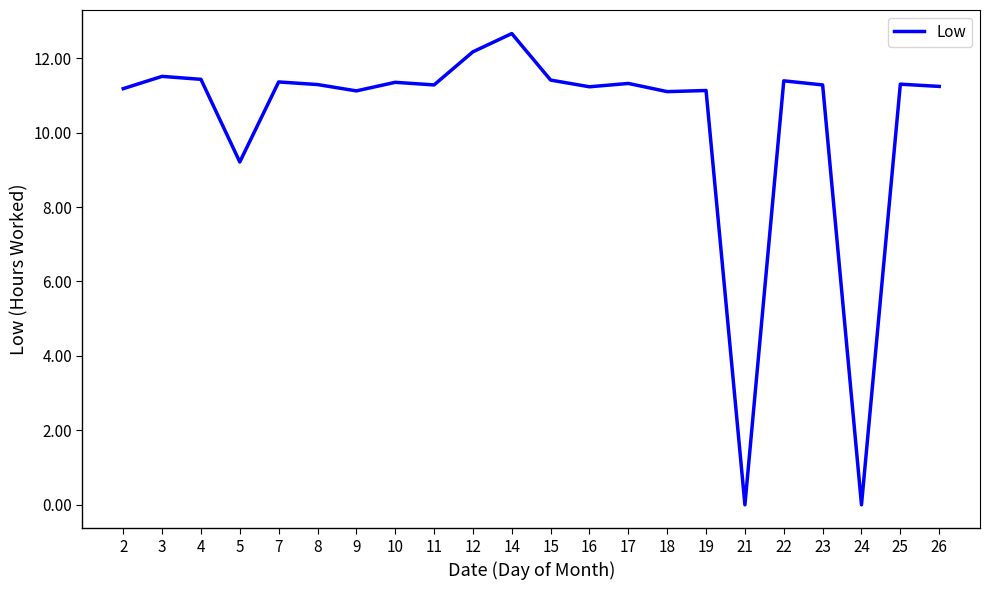

What is the greatest value displayed?

12.7